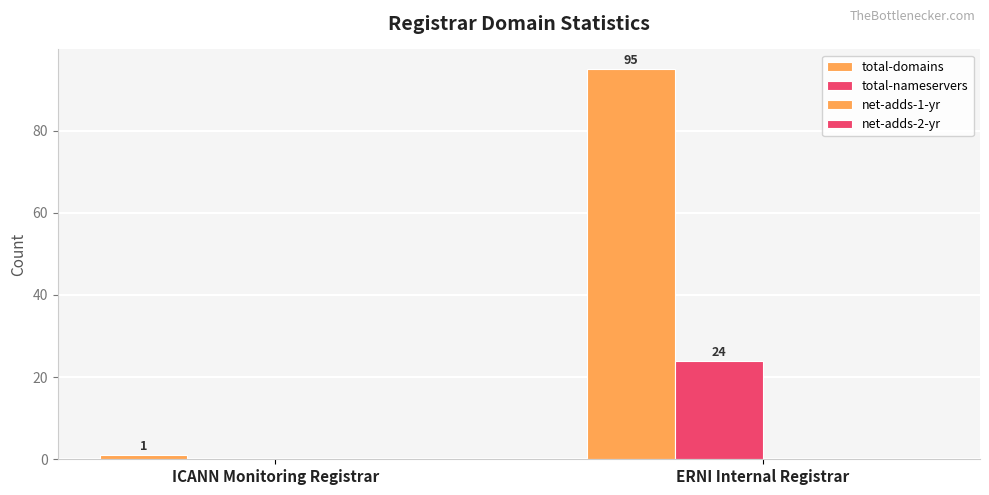

Does the chart contain stacked bars?

No